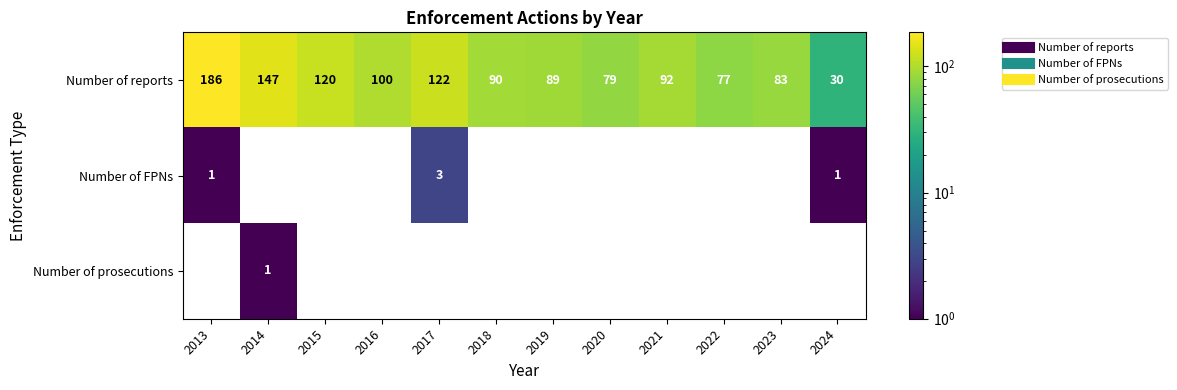

Which label corresponds to the largest value in the chart?

2013